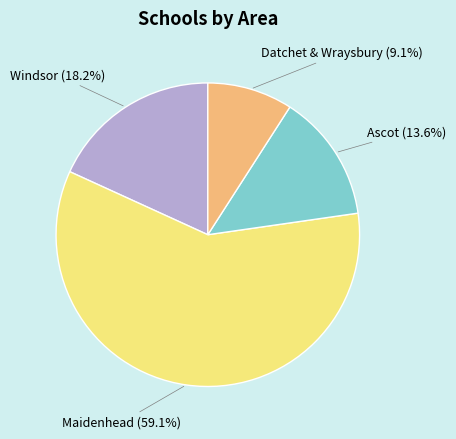

Is there a majority slice in this chart?

Yes